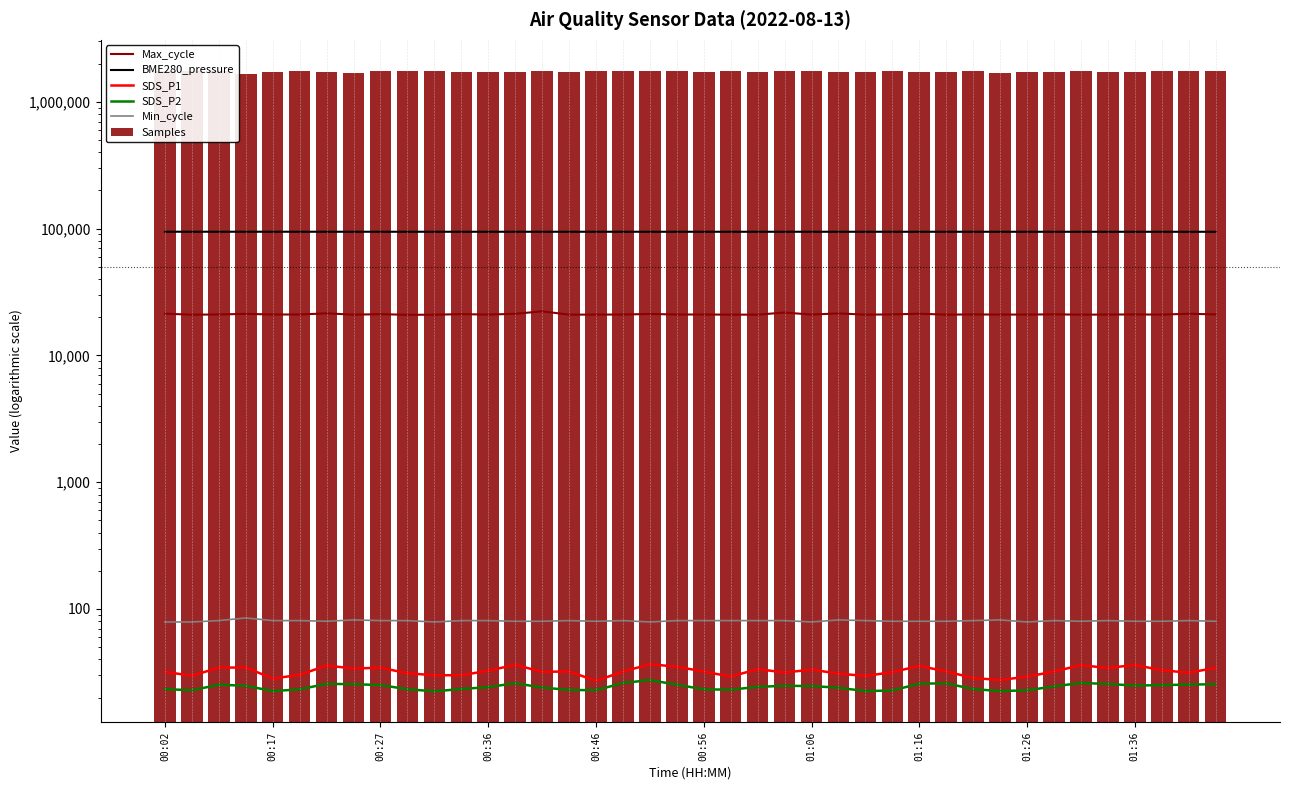

Count the number of categories in the chart.

40